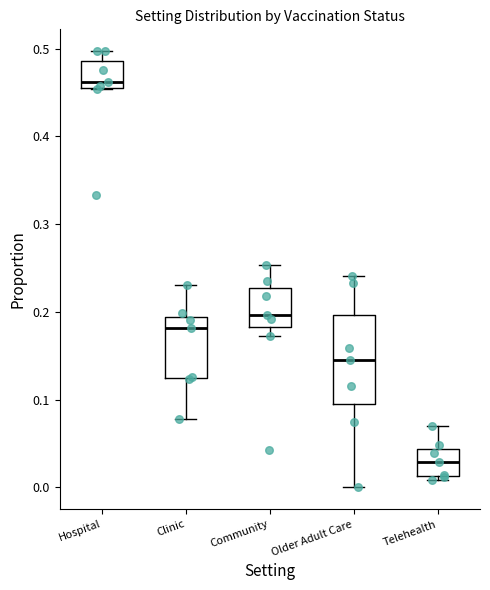

Where is the upper edge of the box for Clinic on the y-axis? The values are not printed on the chart, so give them approximately, as read against the axis.

0.19